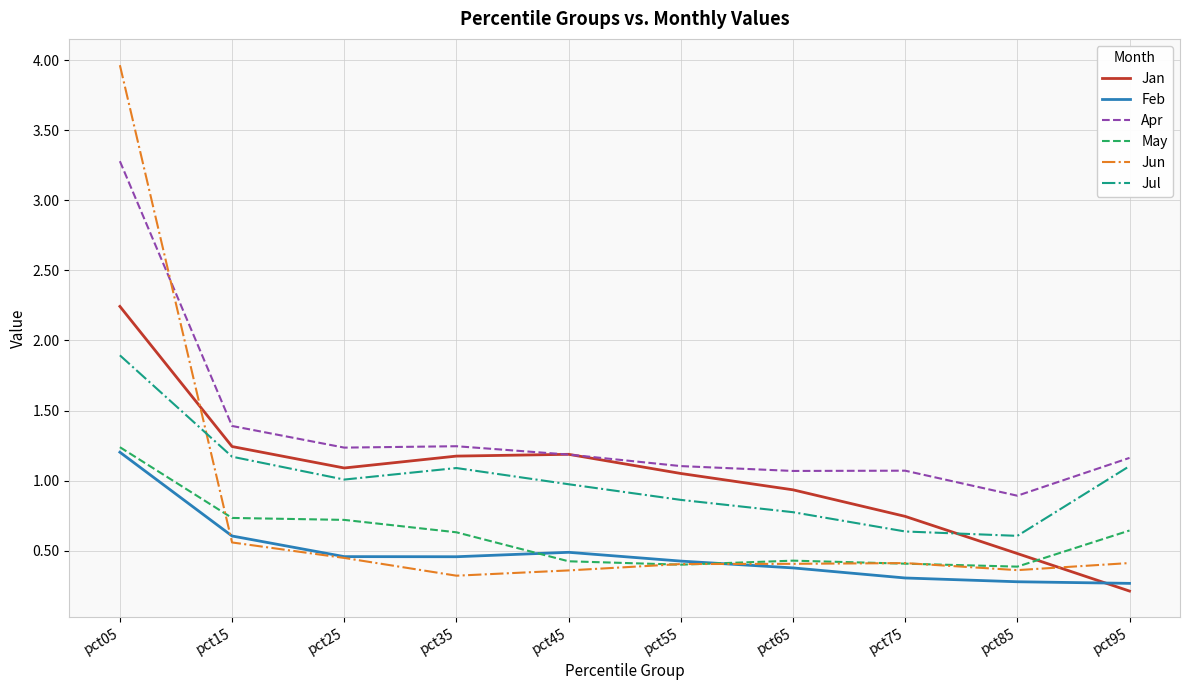

In May, how many points are lower than both neighbors (excluding endpoints)?

2